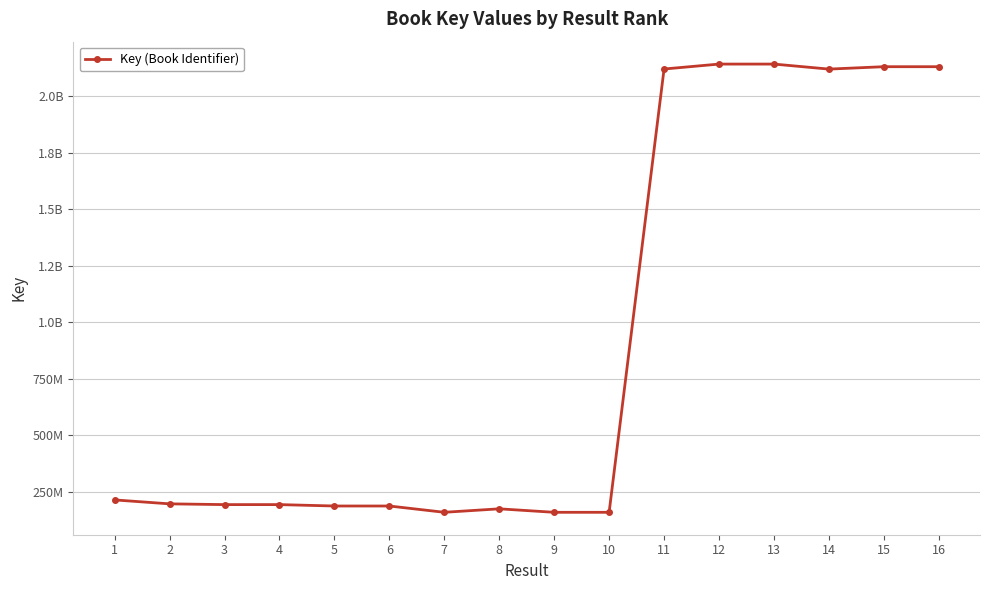

Is this an area chart (filled region under the line)?

No